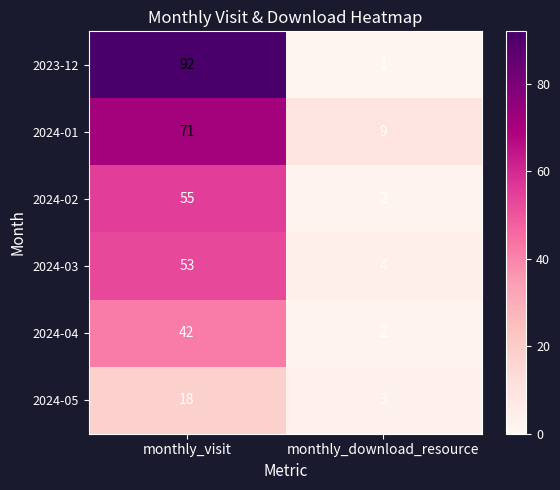

What is the sum of the 2024-02 values at monthly_download_resource and monthly_visit?

57